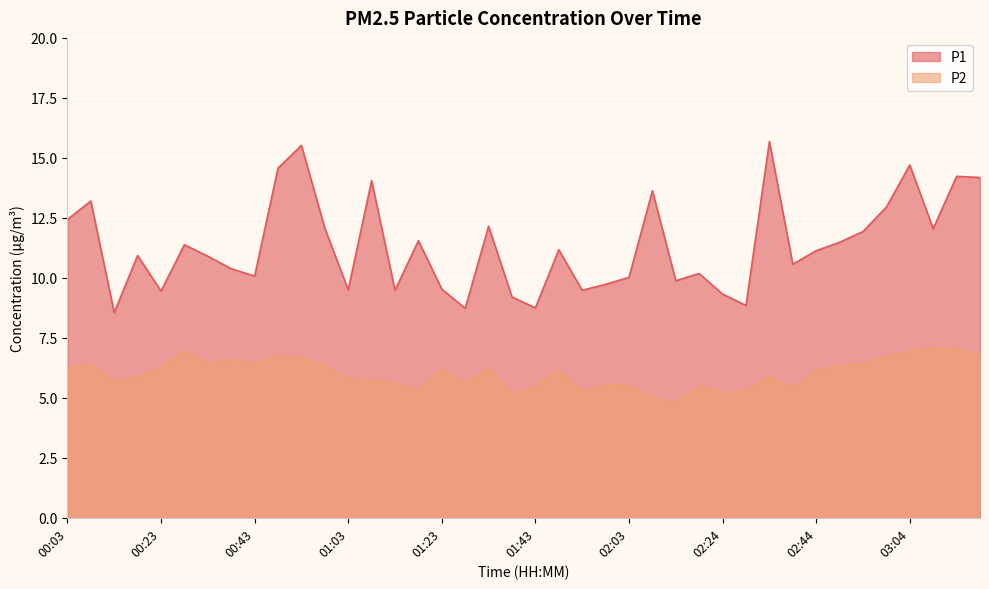

True or false: P2 and P1 intersect in this chart.

False